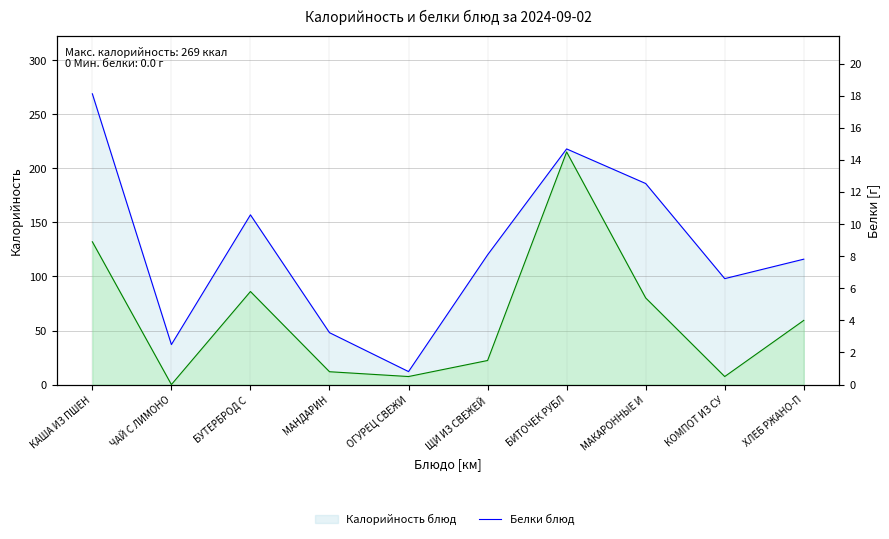

True or false: Калорийность and Белки cross at least once.

False